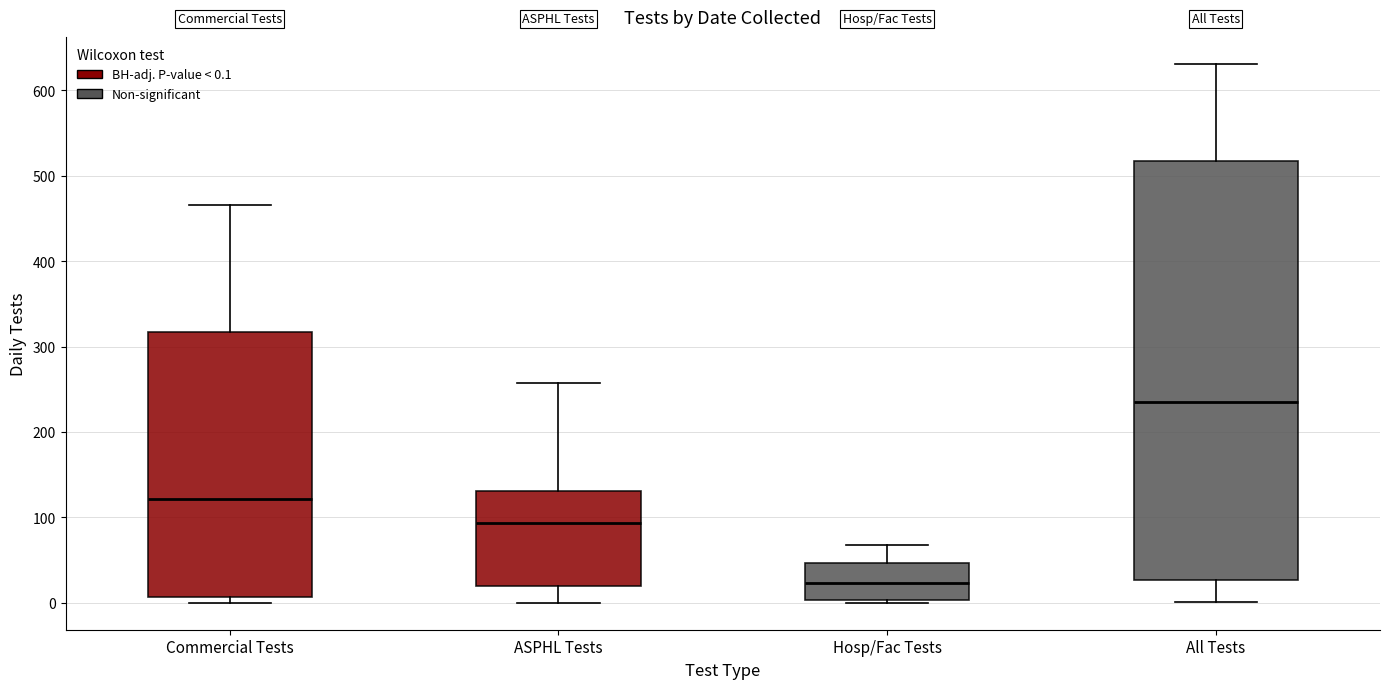

Reading left to right, transcribe this box plot: for each box, give where its median line is, the range the box spans, and where its two whiskers end, as read against the y-axis. The values are not printed on the chart, so give them approximately, as read against the axis.

Commercial Tests: median 120, box 10 to 320, whiskers 0 to 470
ASPHL Tests: median 90, box 20 to 130, whiskers 0 to 260
Hosp/Fac Tests: median 20, box 0 to 50, whiskers 0 (just below the box's lower edge) to 70
All Tests: median 230, box 30 to 520, whiskers 0 to 630